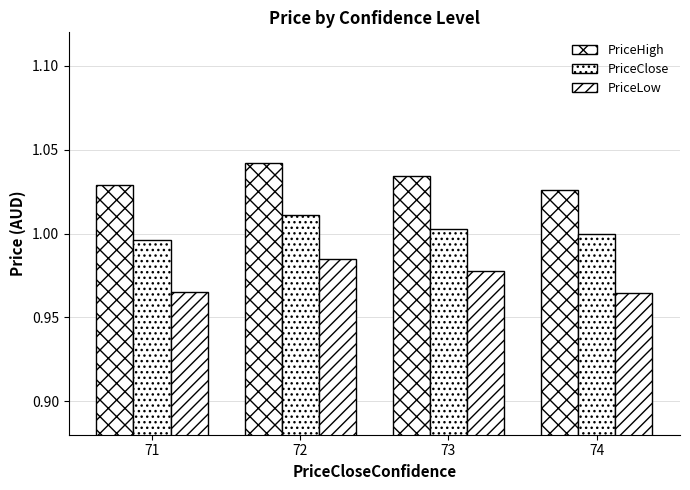

True or false: PriceClose has a value of 0.5 at 71.

False